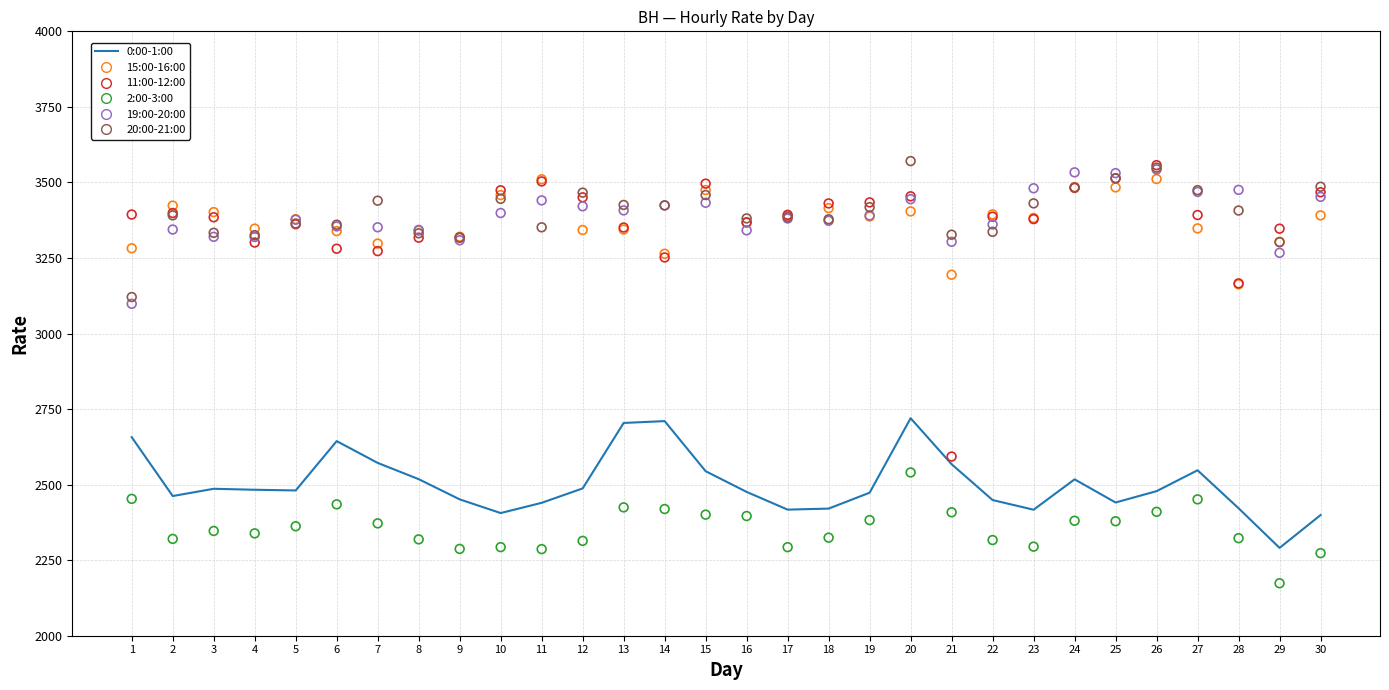

At which category is the sum across all series the highest?

20